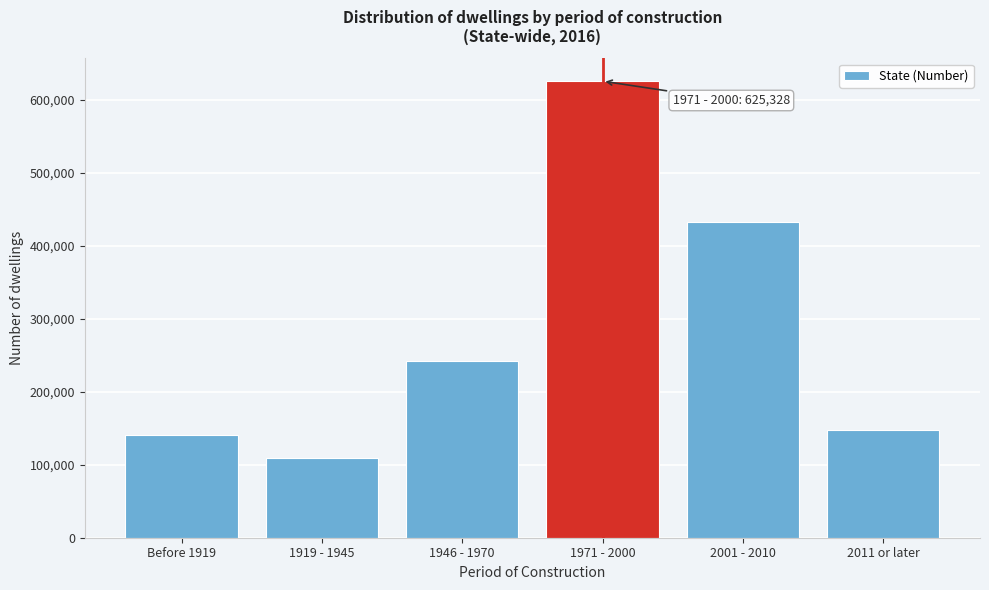

Reading left to right, extract all data points from this chart.

Before 1919=141200	1919 - 1945=109668	1946 - 1970=242148	1971 - 2000=625328	2001 - 2010=431763	2011 or later=147566